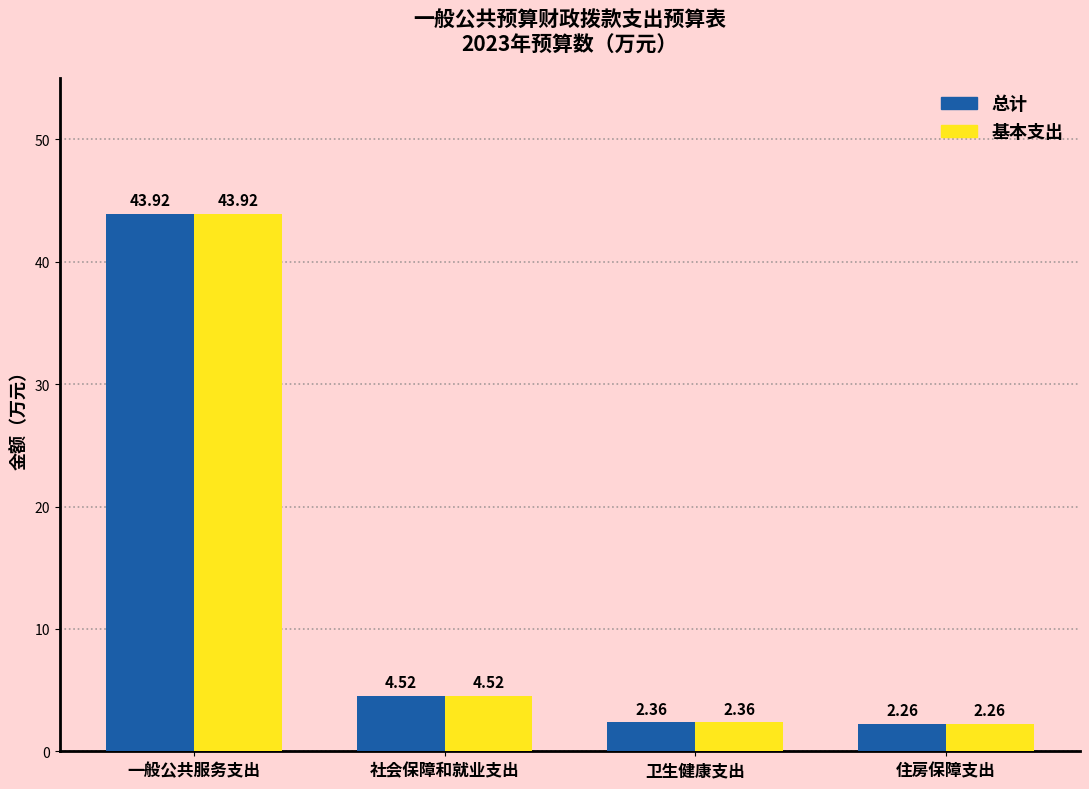

What position from the right is 社会保障和就业支出?

3